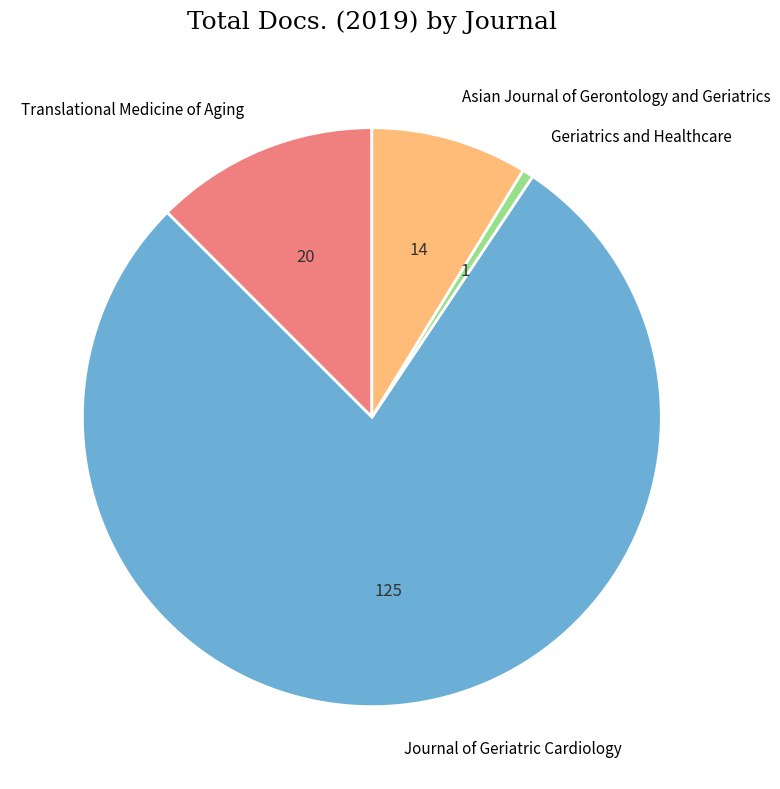

What is the smallest slice in the pie chart?

Geriatrics and Healthcare